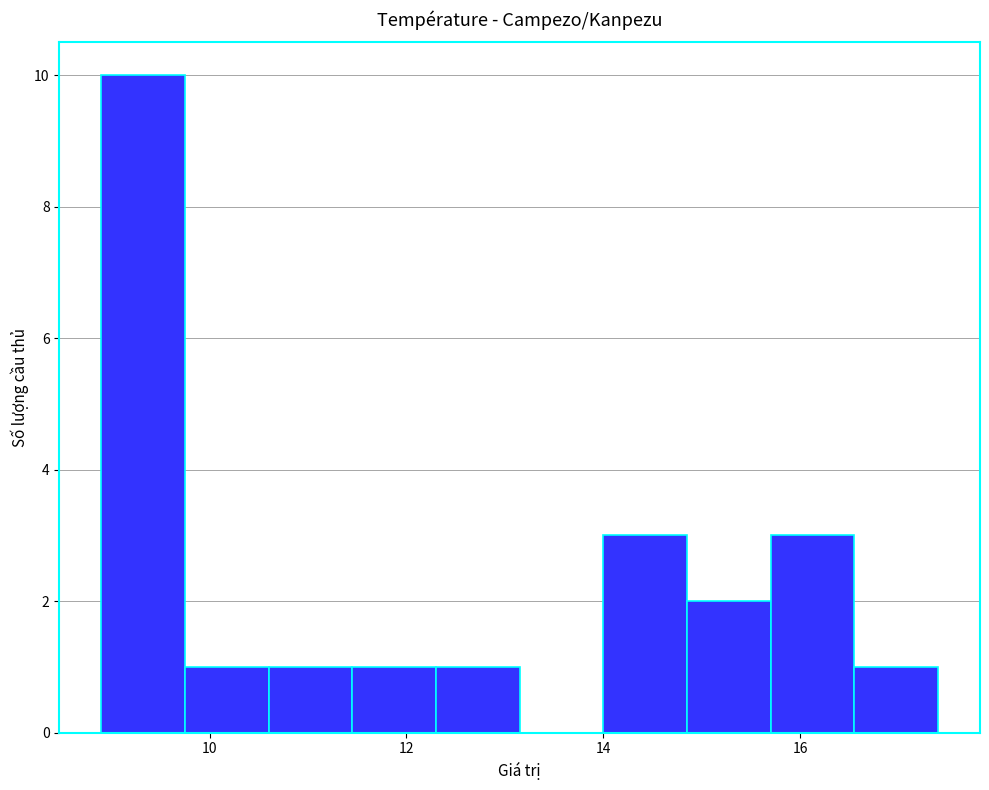

How tall is the bar that spans 11.45 to 12.30 on the x-axis? Neither the bar edges nor the heights are printed on the chart, so give them approximately, as read against the axes.

1